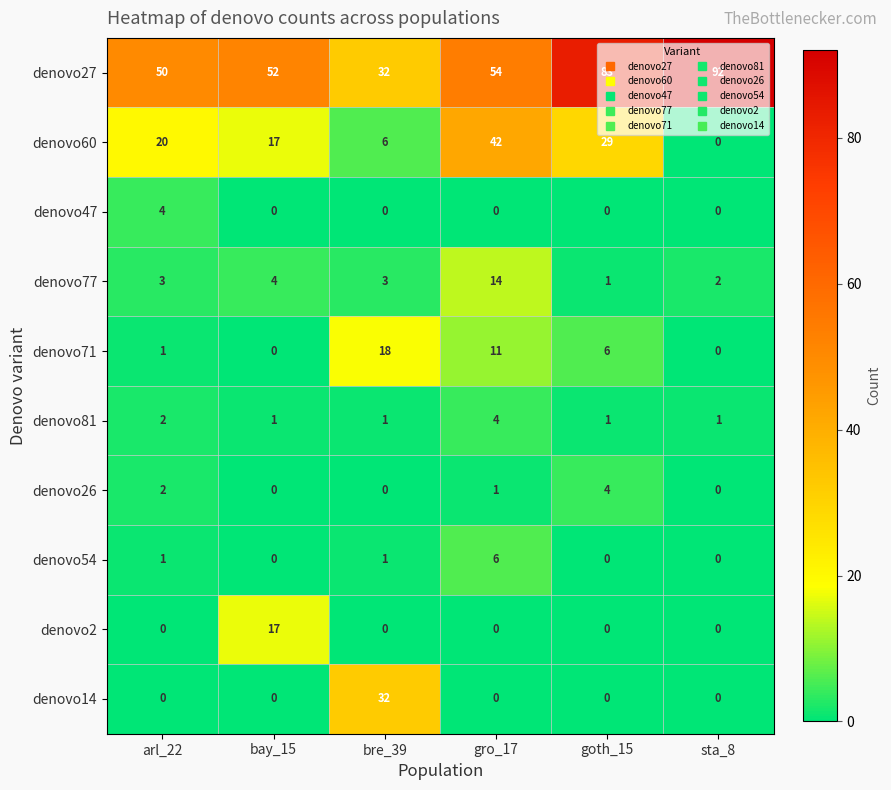

List the labels in order of denovo27 value, smallest first.

bre_39, arl_22, bay_15, gro_17, goth_15, sta_8